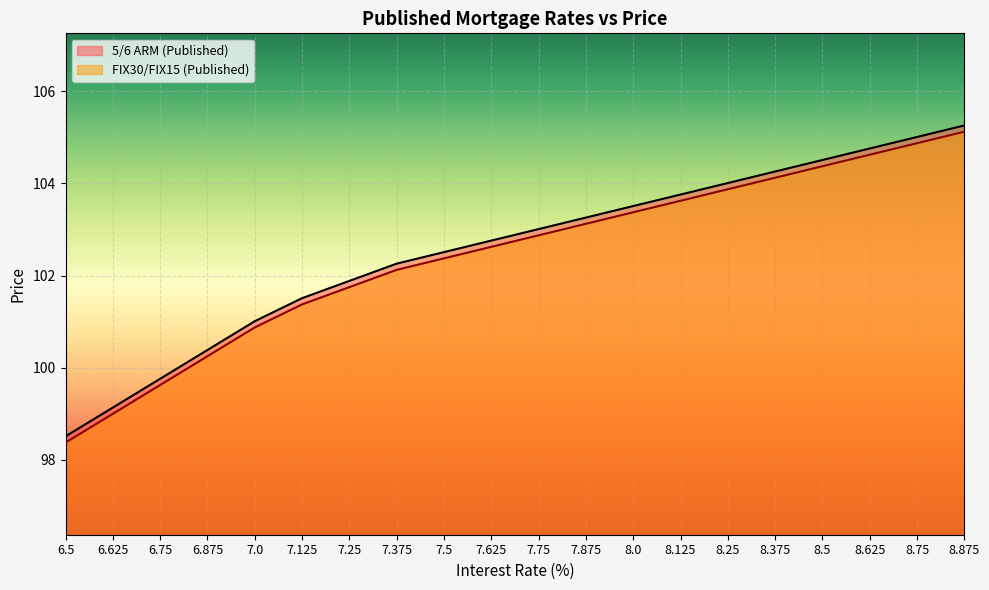

How many data points in 5/6 ARM (Published) are less than 103?

10